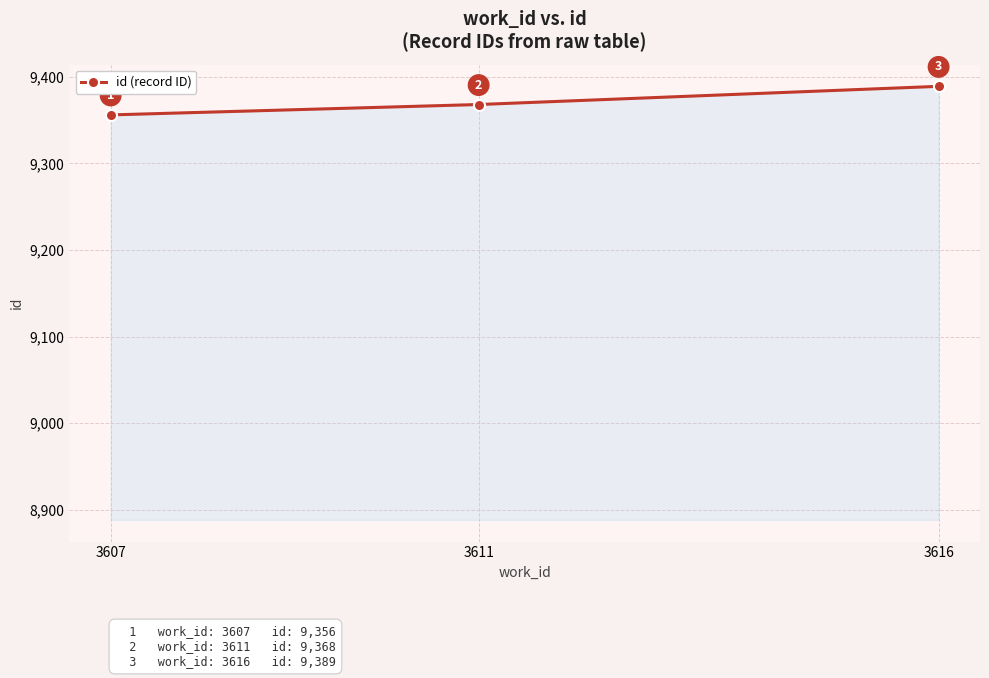

Between 3611 and 3616, which is larger?

3616